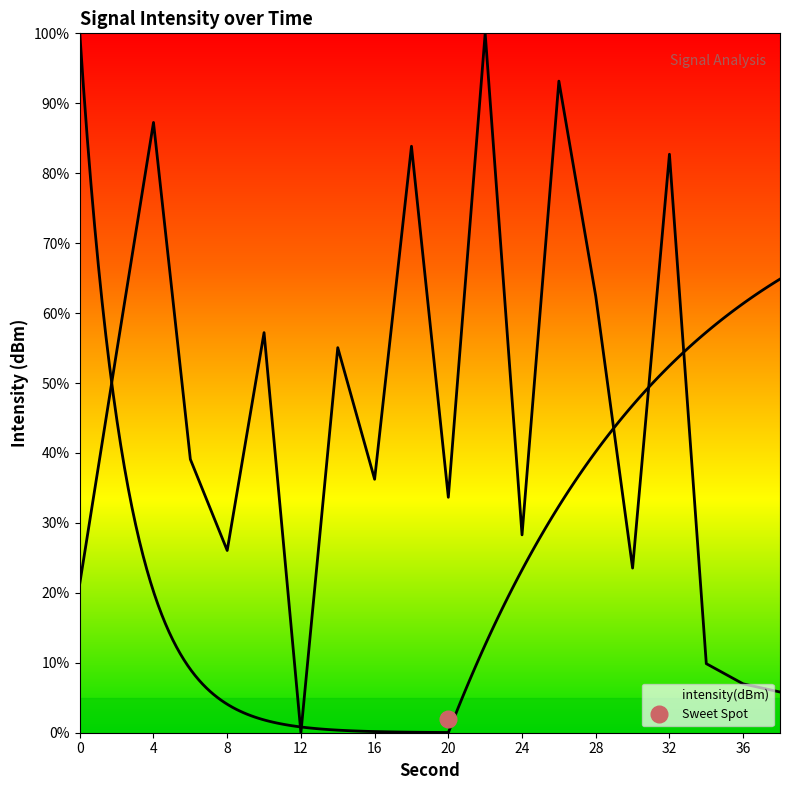

How many points are higher than both their immediate neighbors (excluding endpoints)?

7